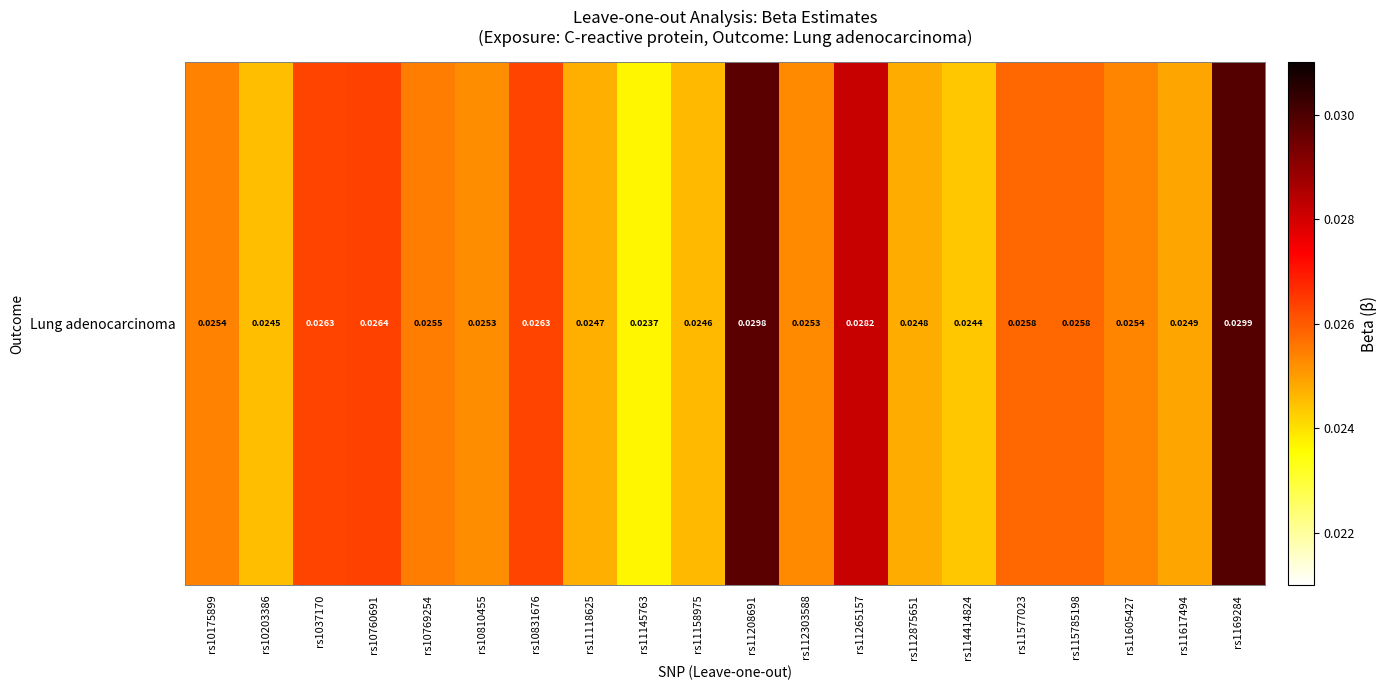

Which label corresponds to the smallest value in the chart?

rs11145763